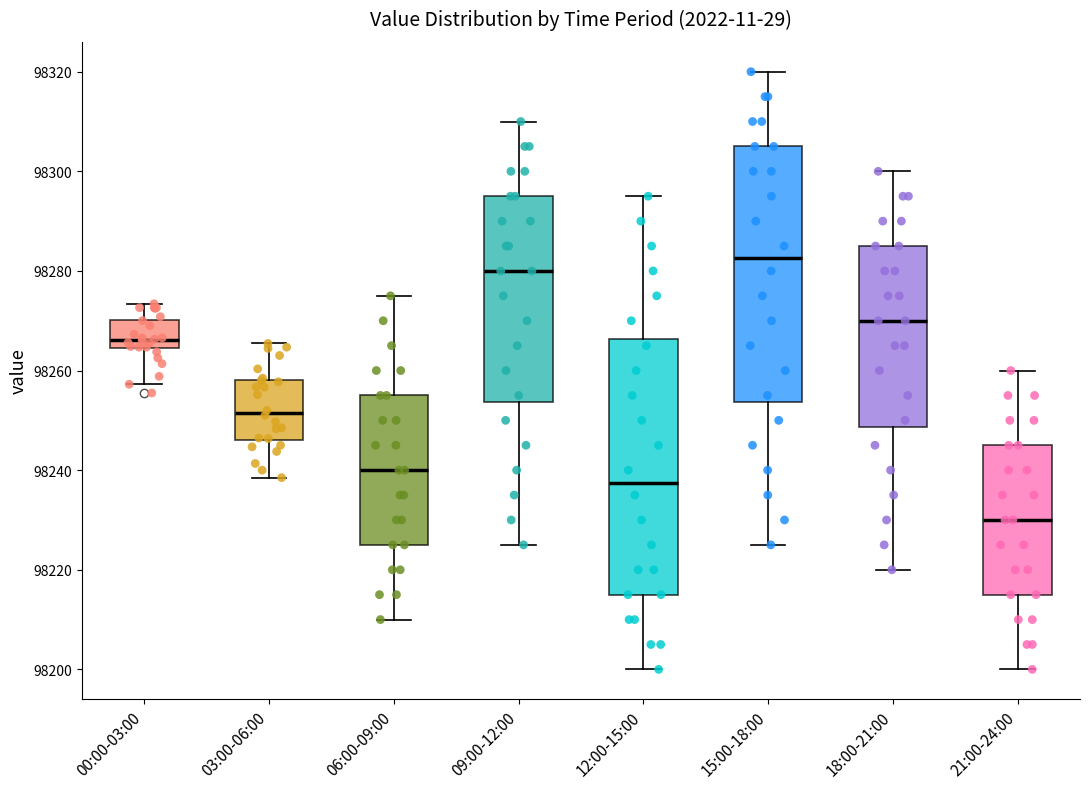

Reading left to right, transcribe this box plot: for each box, give where its median line is, the range the box spans, and where its two whiskers end, as read against the y-axis. The values are not printed on the chart, so give them approximately, as read against the axis.

00:00-03:00: median 98266, box 98264 to 98270, whiskers 98258 to 98274
03:00-06:00: median 98252, box 98246 to 98258, whiskers 98238 to 98266
06:00-09:00: median 98240, box 98226 to 98256, whiskers 98210 to 98276
09:00-12:00: median 98280, box 98254 to 98296, whiskers 98226 to 98310
12:00-15:00: median 98238, box 98216 to 98266, whiskers 98200 to 98296
15:00-18:00: median 98282, box 98254 to 98306, whiskers 98226 to 98320
18:00-21:00: median 98270, box 98248 to 98286, whiskers 98220 to 98300
21:00-24:00: median 98230, box 98216 to 98246, whiskers 98200 to 98260